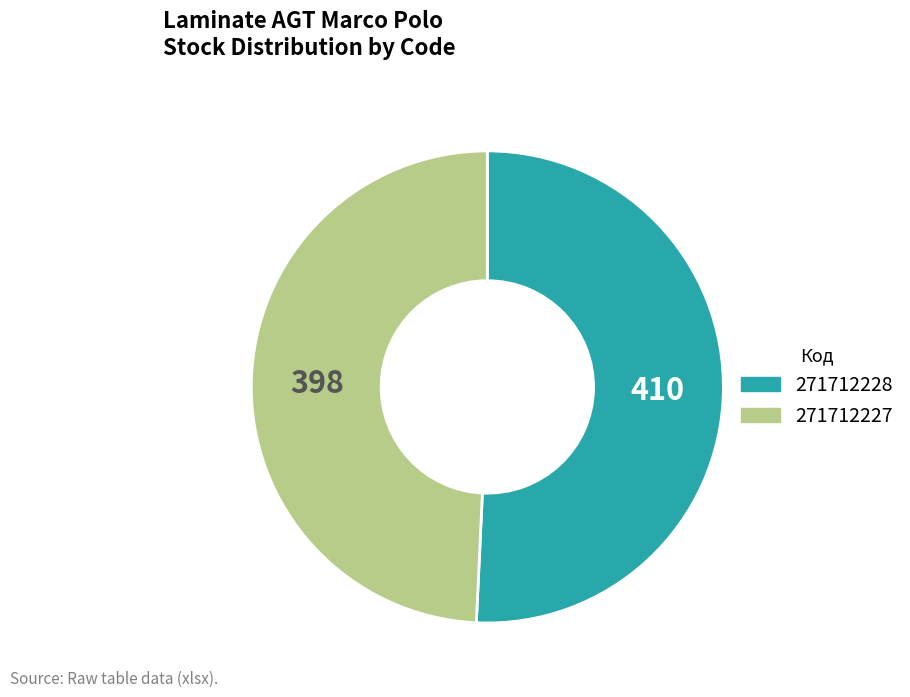

What is the majority slice?

271712228